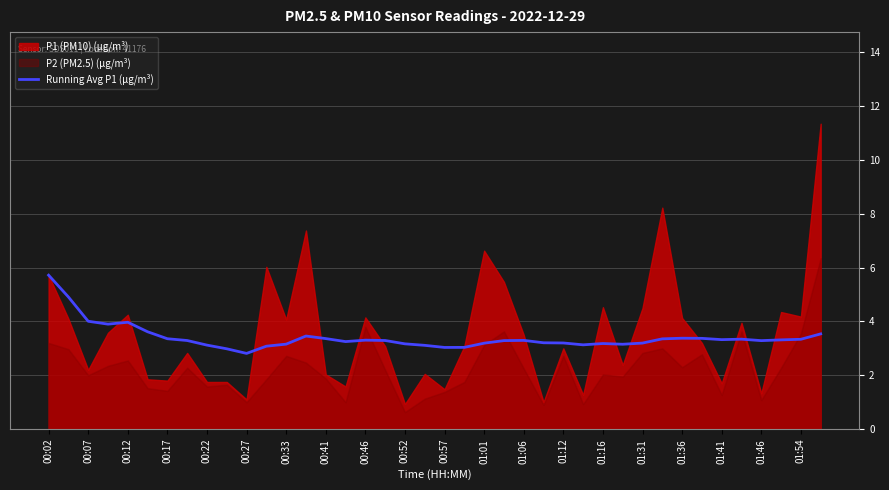

What is the value of the 28th point from the left?

3.1